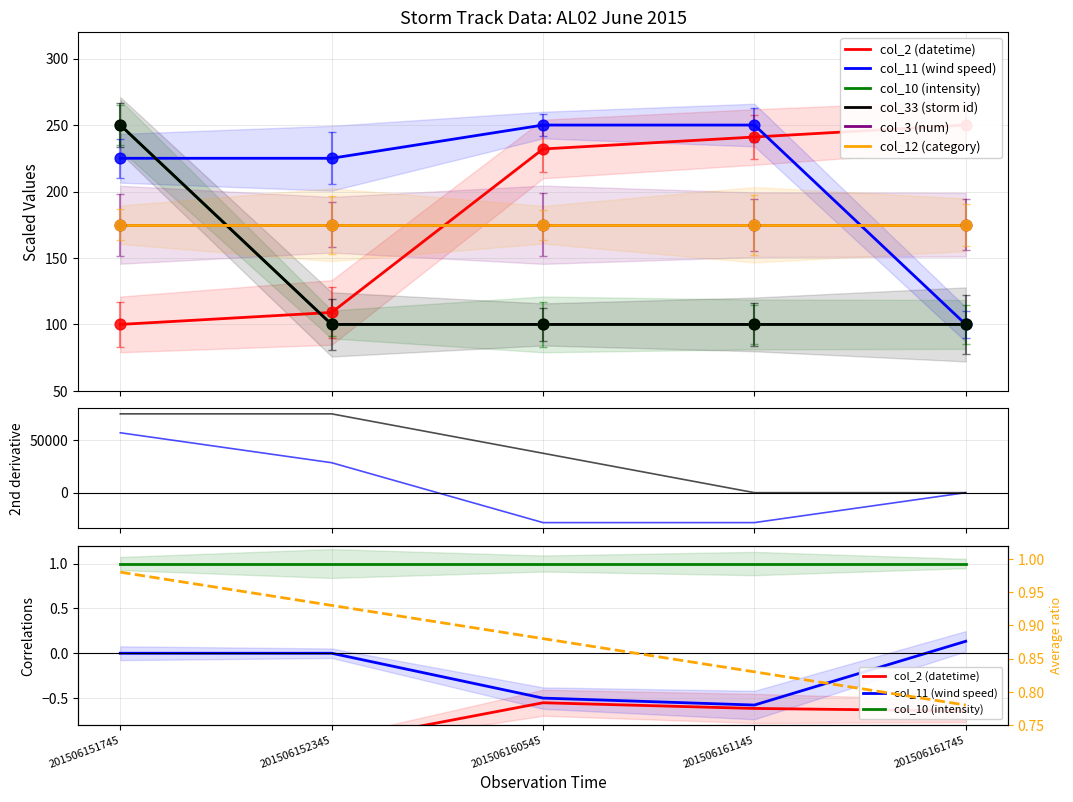

Which series has the largest Y range (max minus min)?

col_2 (datetime)